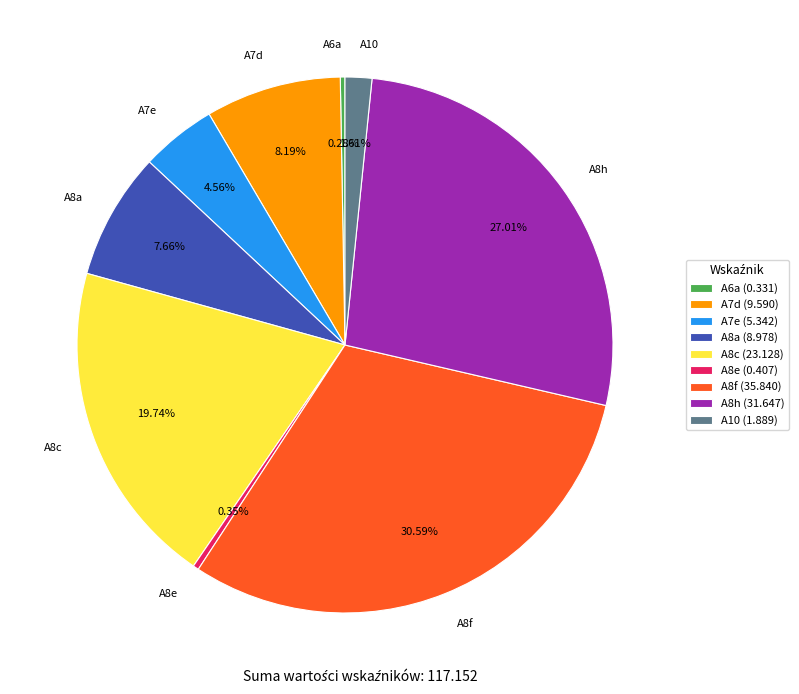

What is the ratio of the value at A8a to the value at A10?

4.8